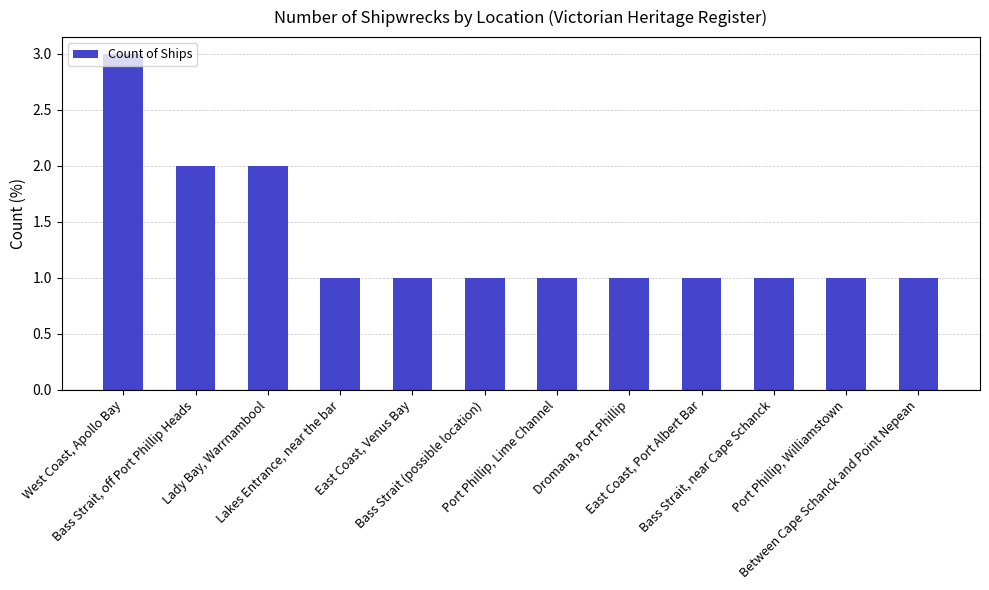

Is it true that the value at East Coast, Port Albert Bar is 1?

True